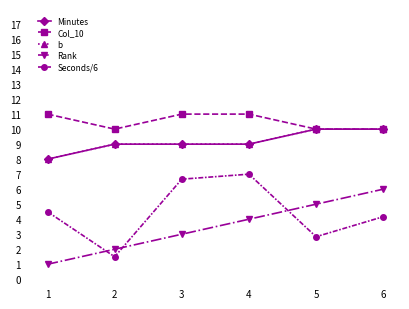

Does the chart have visible grid lines?

No